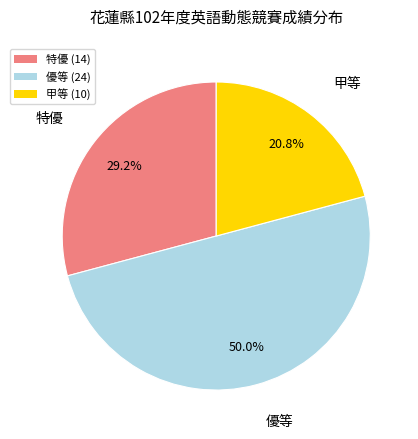

To the nearest percent, what is the combined percentage of 特優 and 優等?

79%